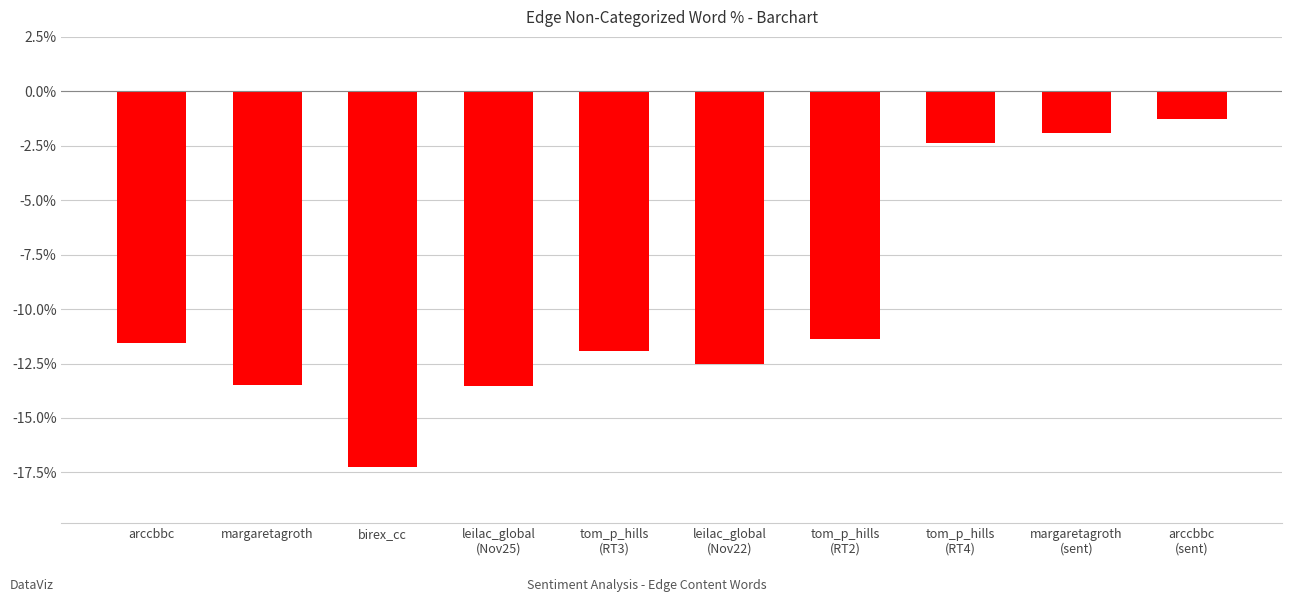

Which category has the highest value across all series?

arccbbc
(sent)